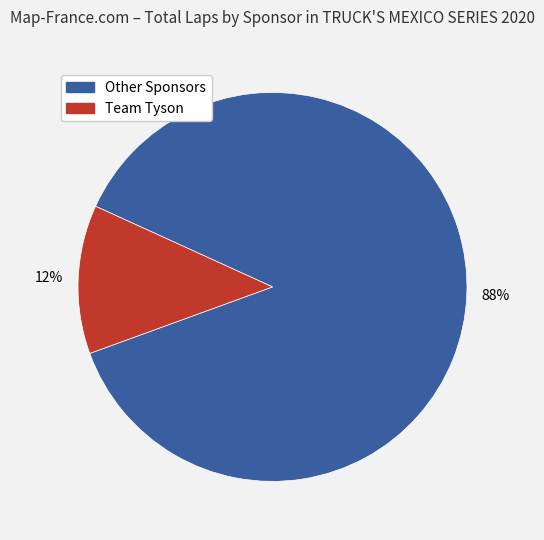

To the nearest percent, what is the average slice percentage?

50%